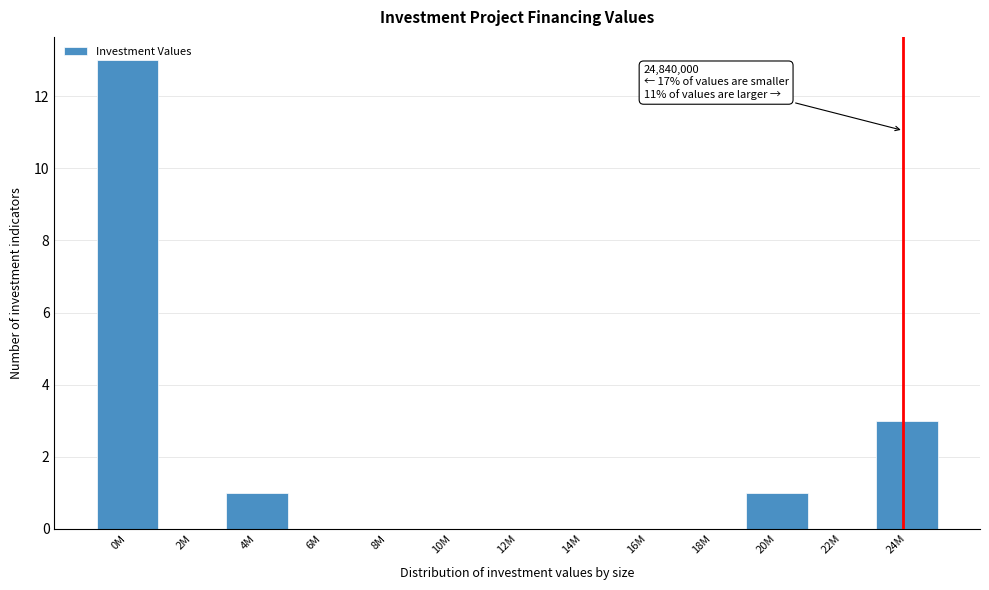

Which label corresponds to the largest value in the chart?

0M